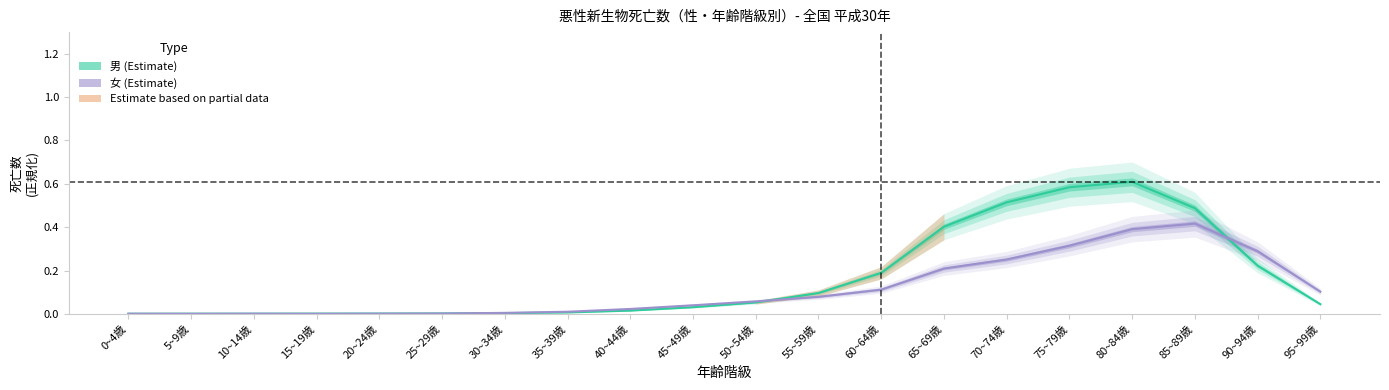

Reading right to left, what are all the values shown in this chart?

男: 0.0	0.2	0.5	0.6	0.6	0.5	0.4	0.2	0.1	0.1	0.0	0.0	0.0	0.0	0.0	0.0	0.0	0.0	0.0	0.0
女: 0.1	0.3	0.4	0.4	0.3	0.3	0.2	0.1	0.1	0.1	0.0	0.0	0.0	0.0	0.0	0.0	0.0	0.0	0.0	0.0